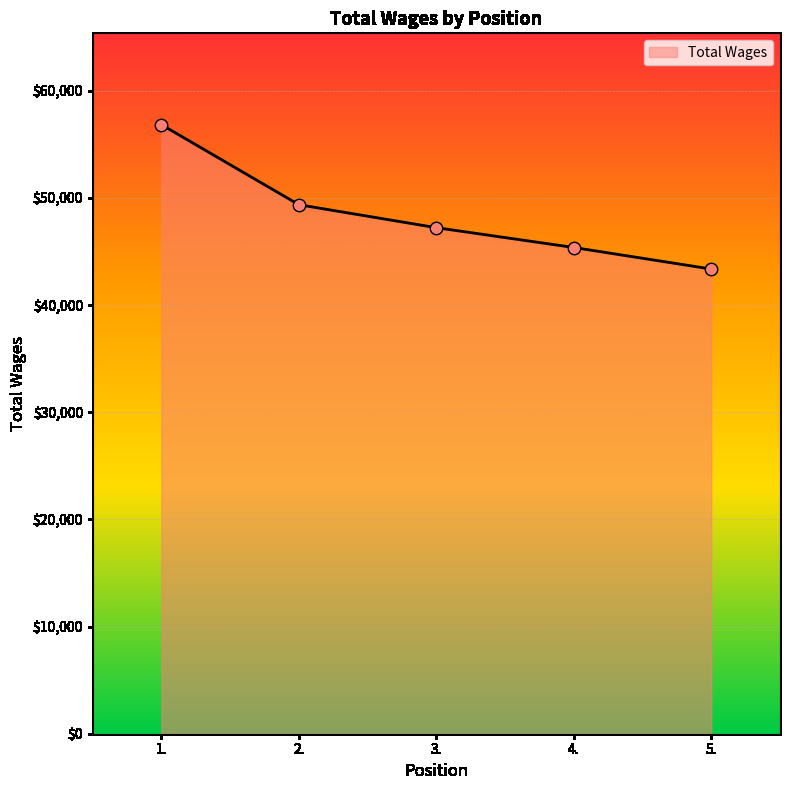

What is the ratio of the value at 1. to the value at 3.?

1.2